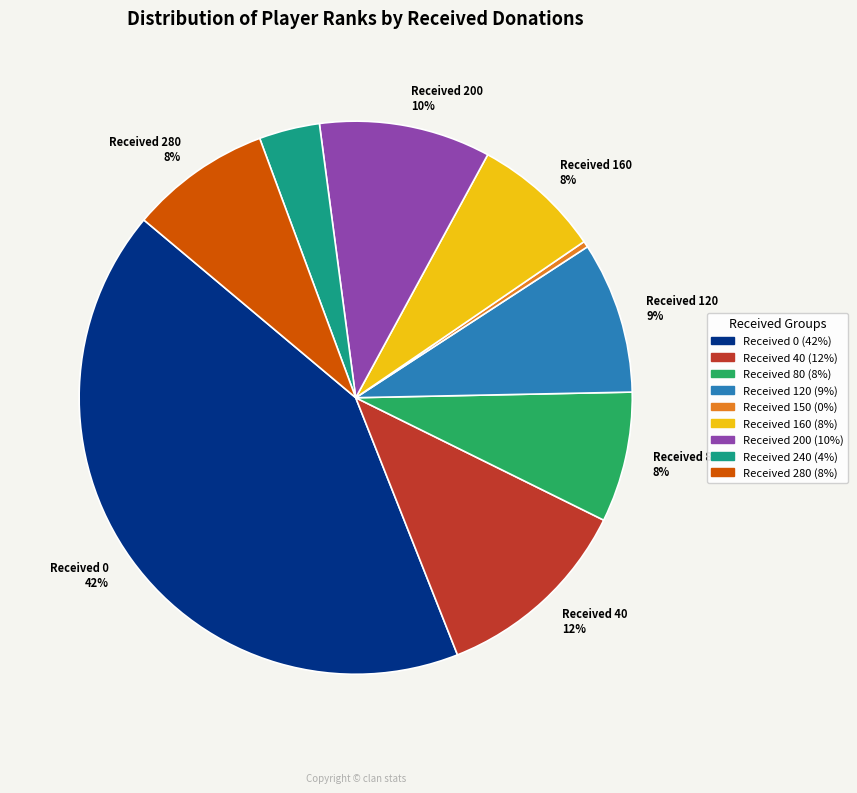

Is there a majority slice in this chart?

No